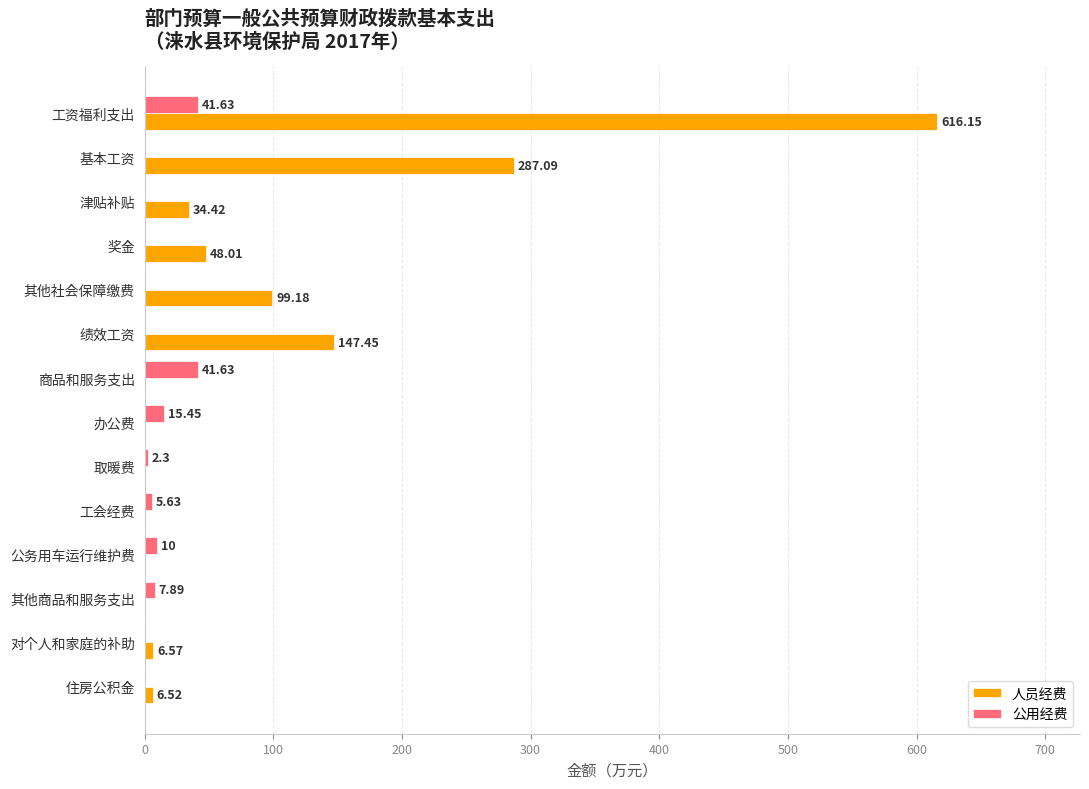

Count the number of categories in the chart.

14